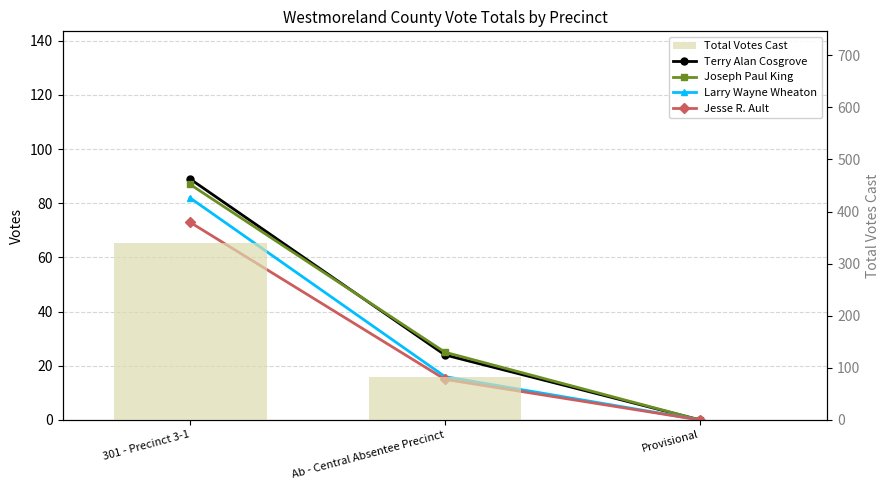

What position from the left is 301 - Precinct 3-1?

1